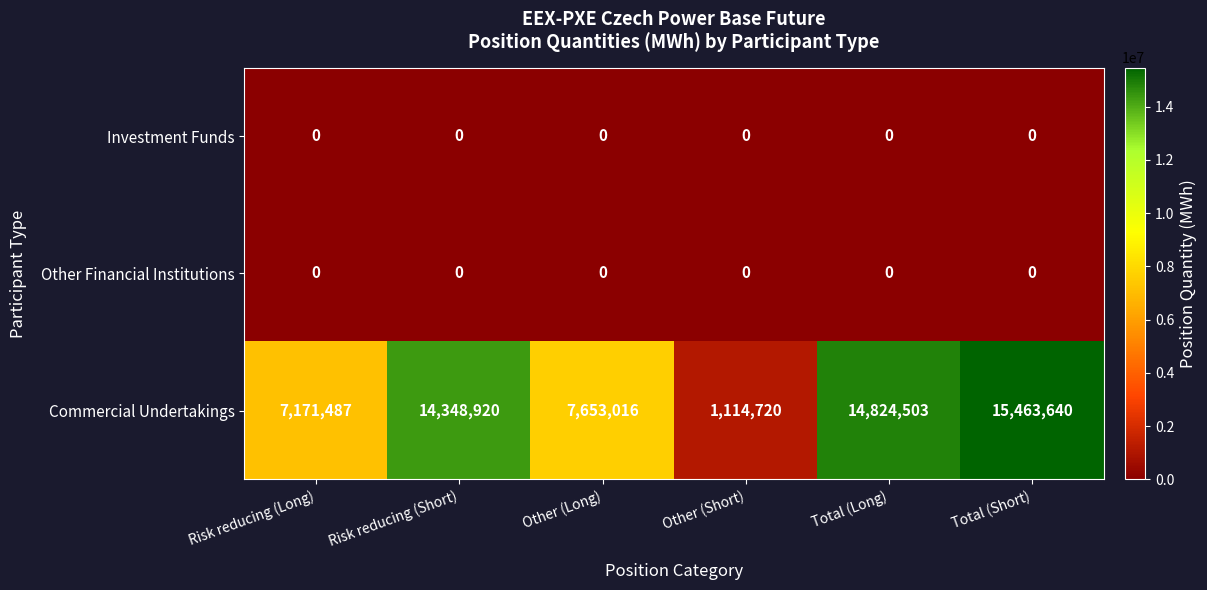

True or false: Investment Funds has a value of 0 at Total (Short).

True